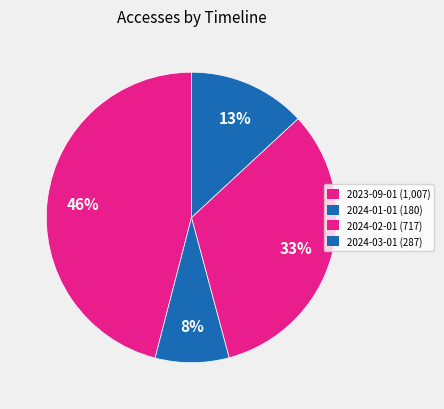

How many slices are in this pie chart?

4